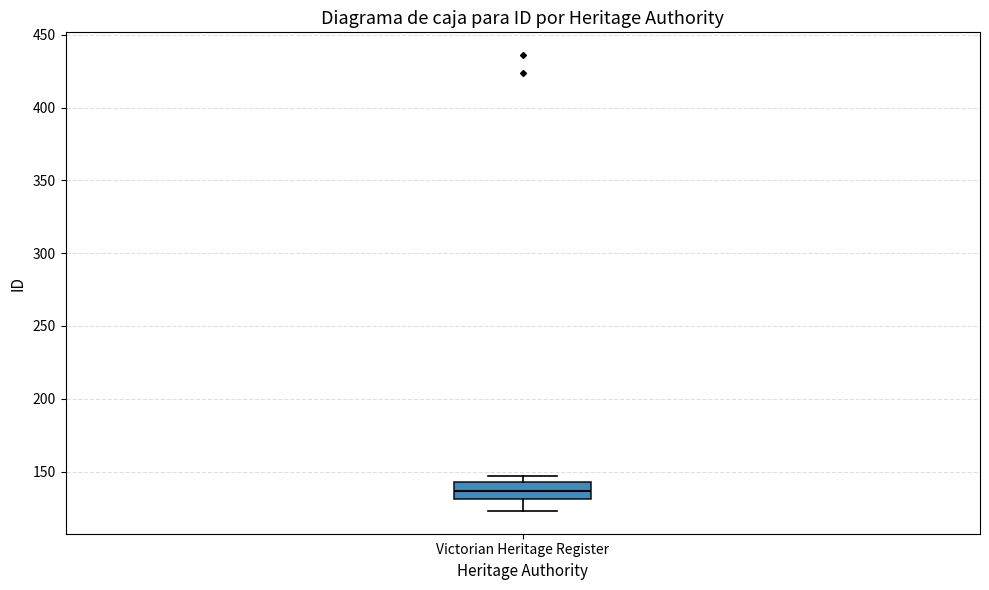

Read this box plot against the y-axis: the position of the median line, the range covered by the box, and the ends of both whiskers. The values are not printed on the chart, so give them approximately, as read against the axis.

median 135, box 130 to 145, whiskers 125 to 145 (just above the box's upper edge)